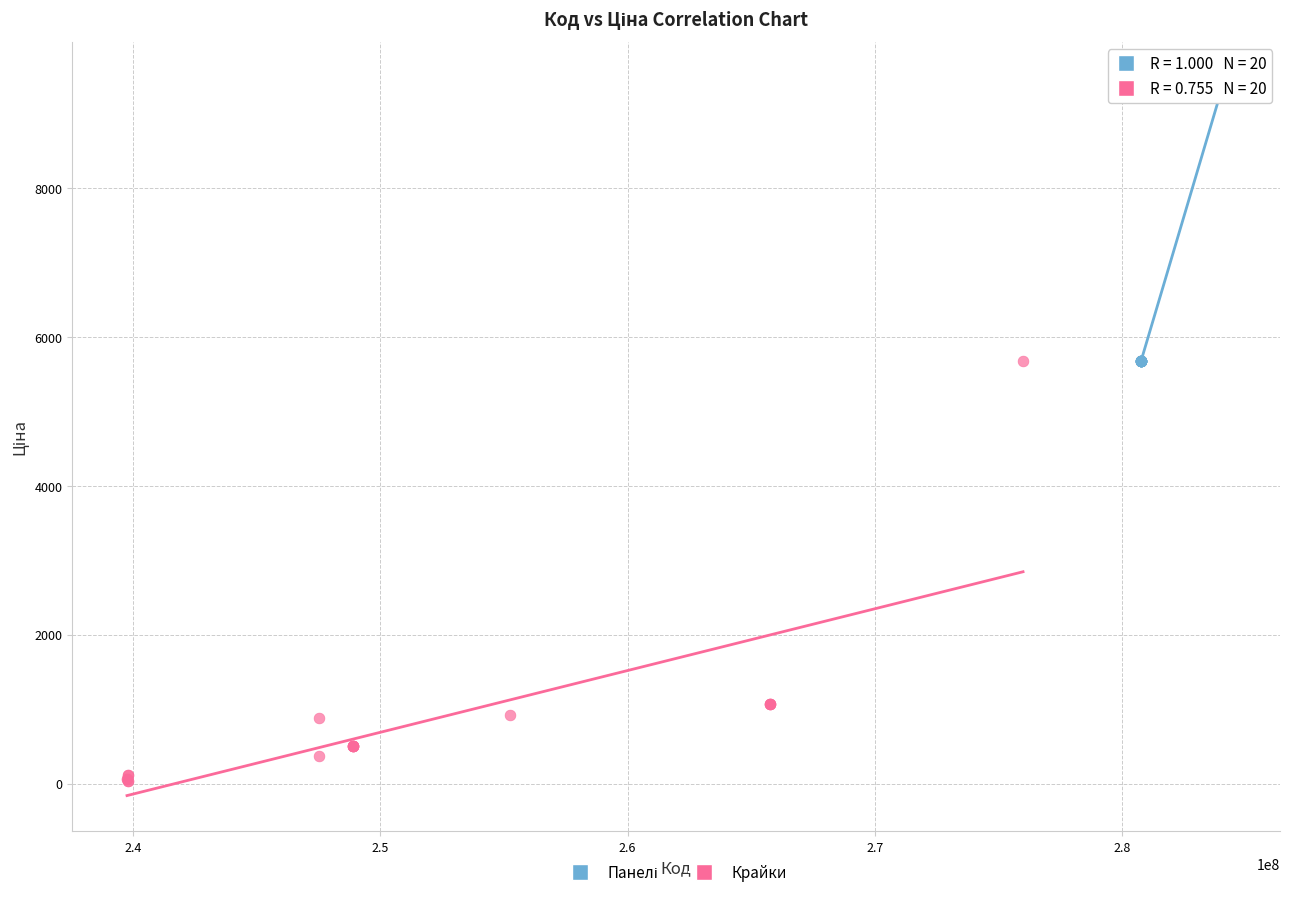

Which series contains the lowest Y value?

Крайки